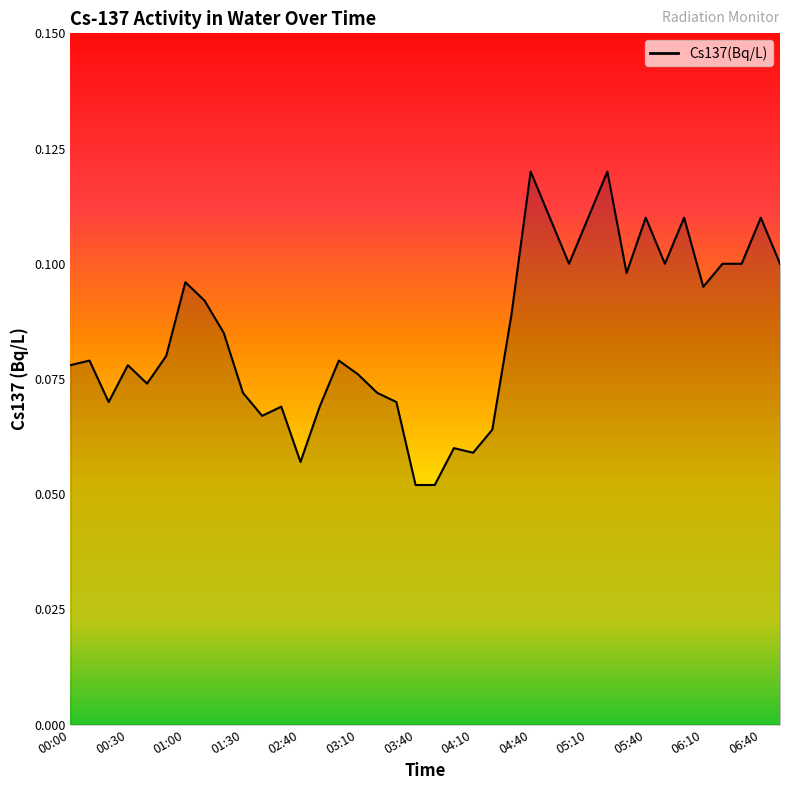

Does the chart have visible grid lines?

No